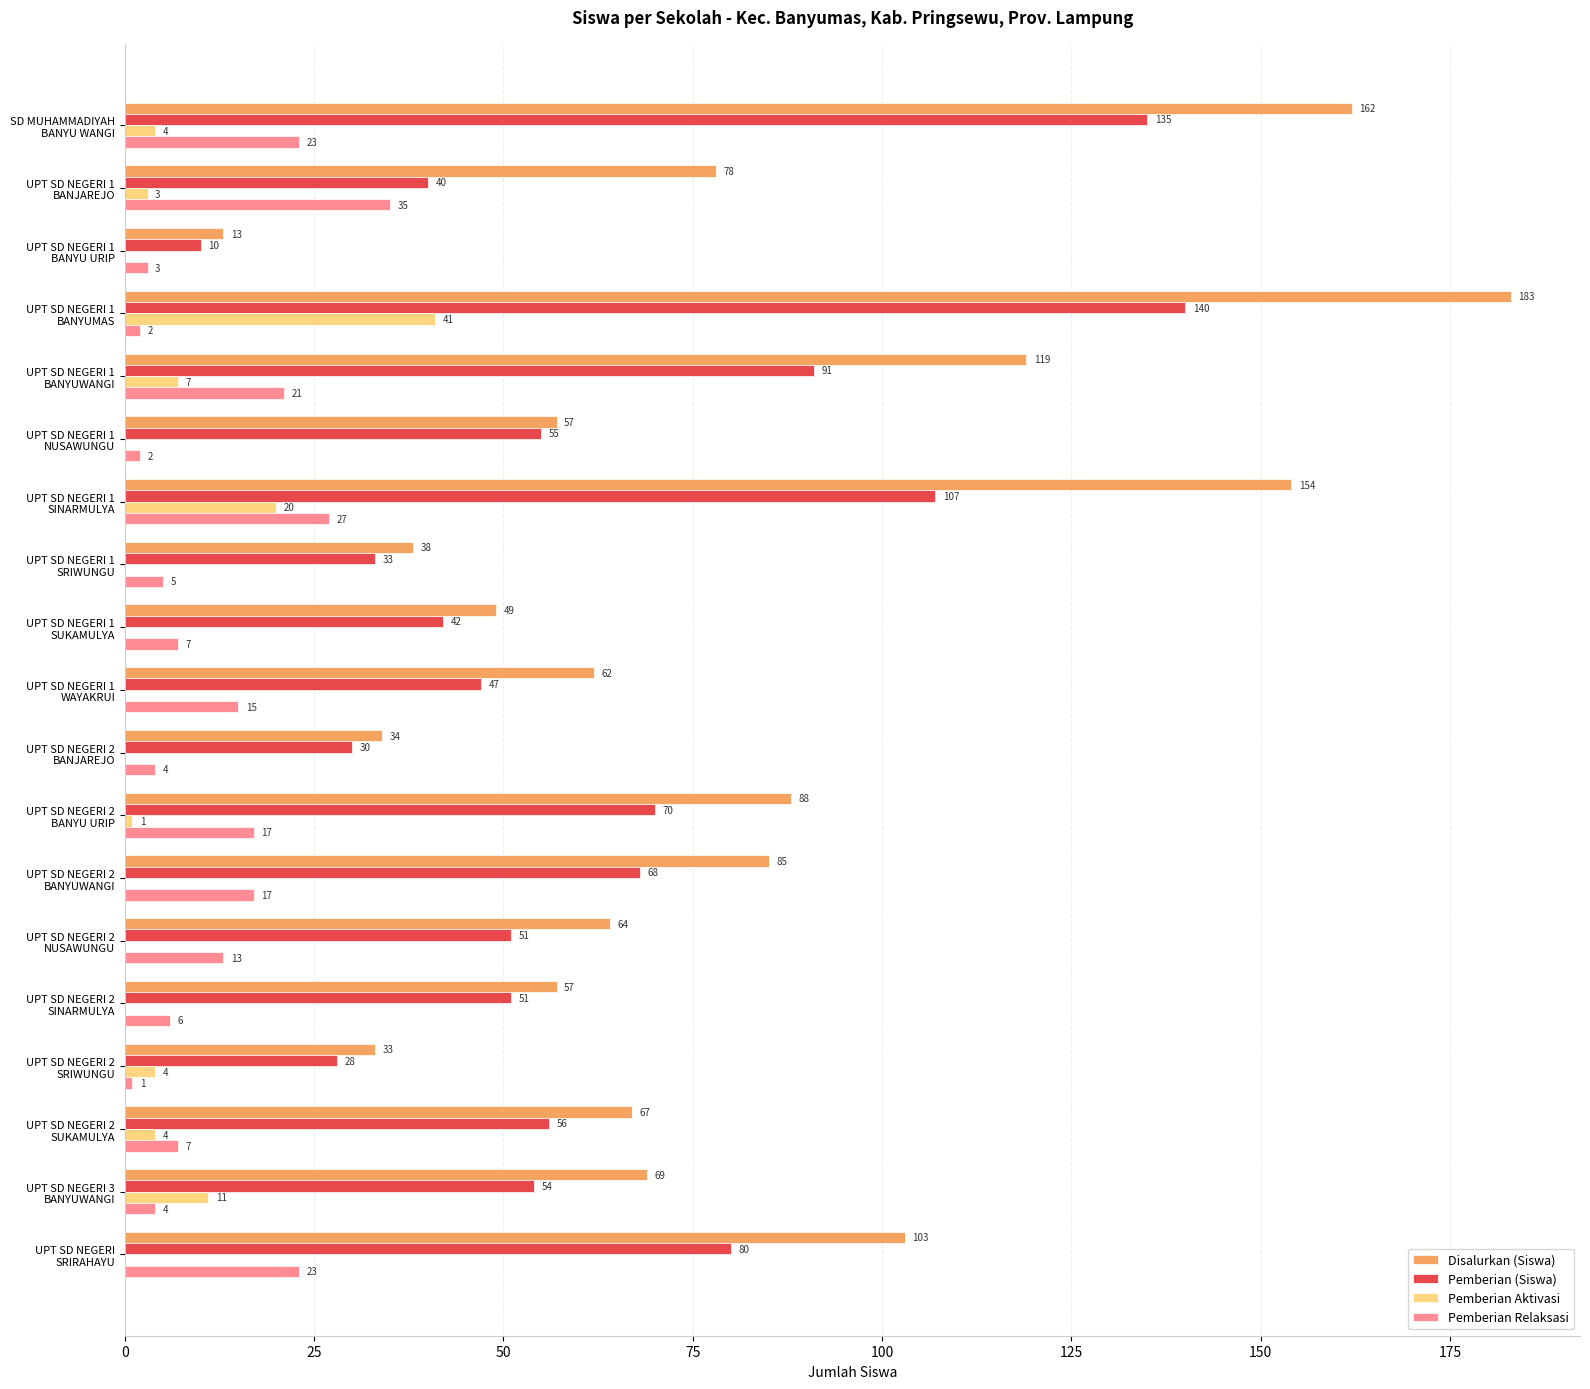

Which series has the largest total across all categories?

Disalurkan (Siswa)